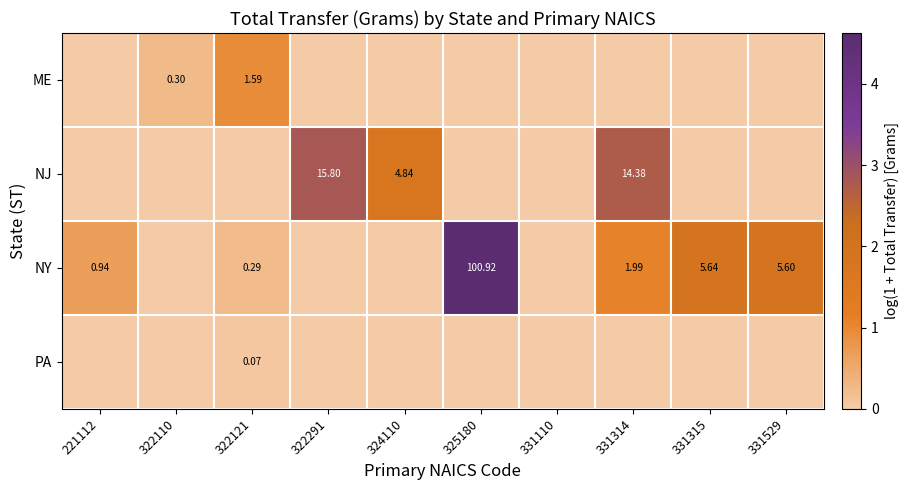

What is the difference between the highest and lowest values at 324110?

1.8